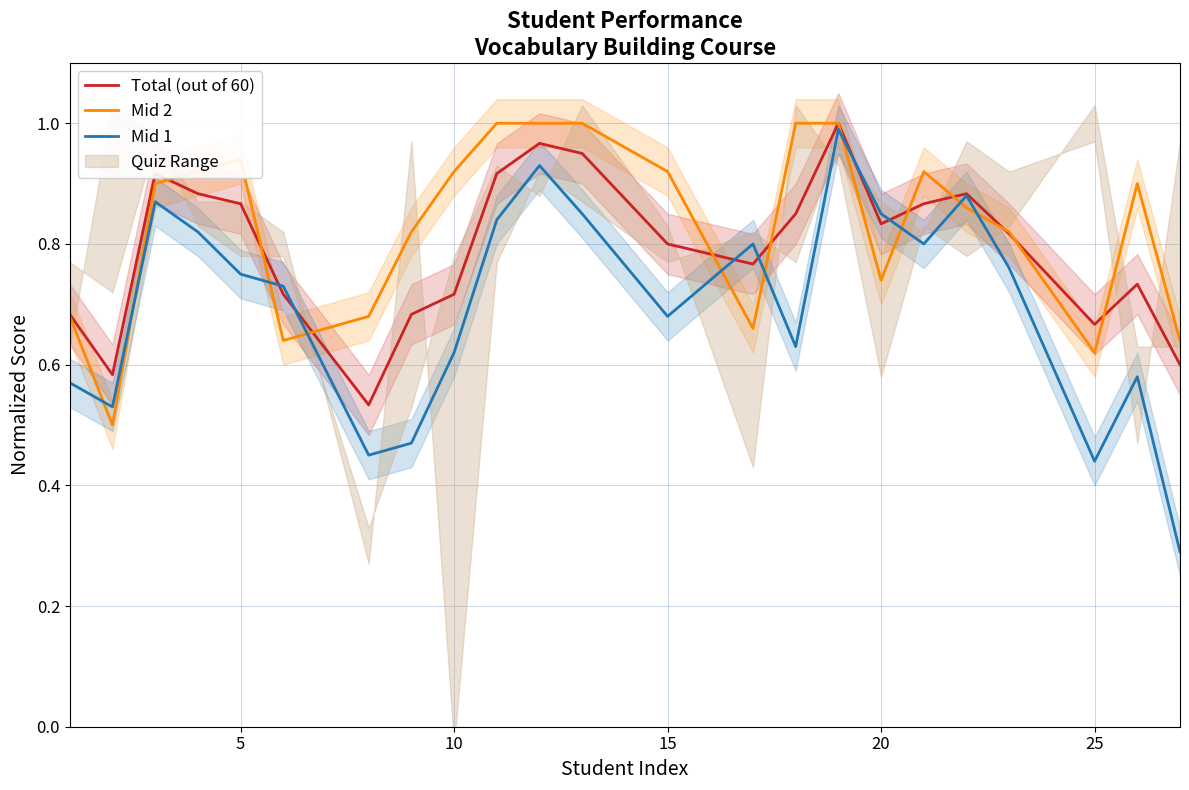

How many data points does each series have?

23